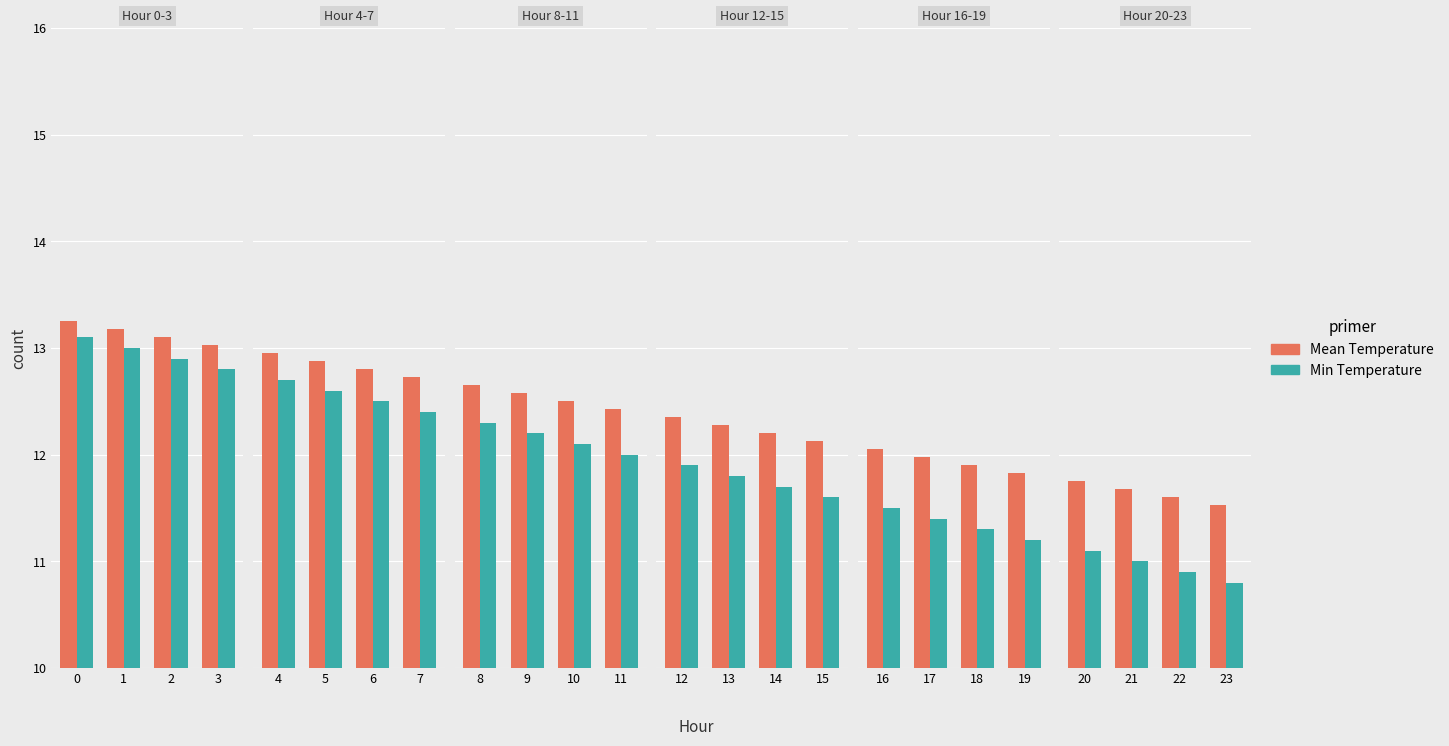

Is the value of Mean Temperature at 21 greater than the value of Min Temperature at 21?

Yes